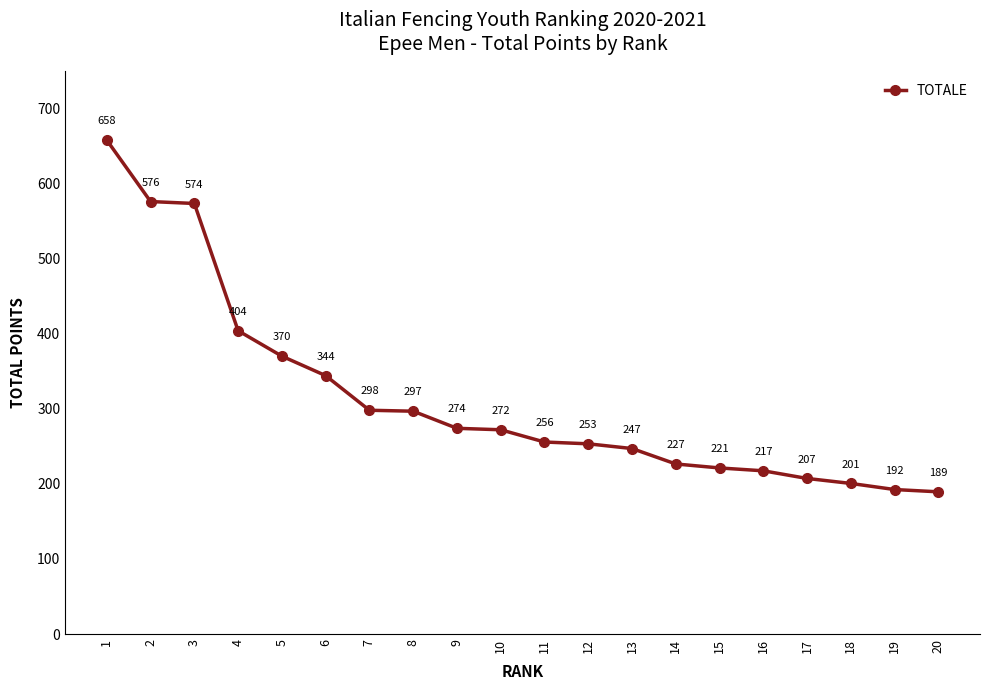

What is the ratio of the value at 10 to the value at 1?

0.4